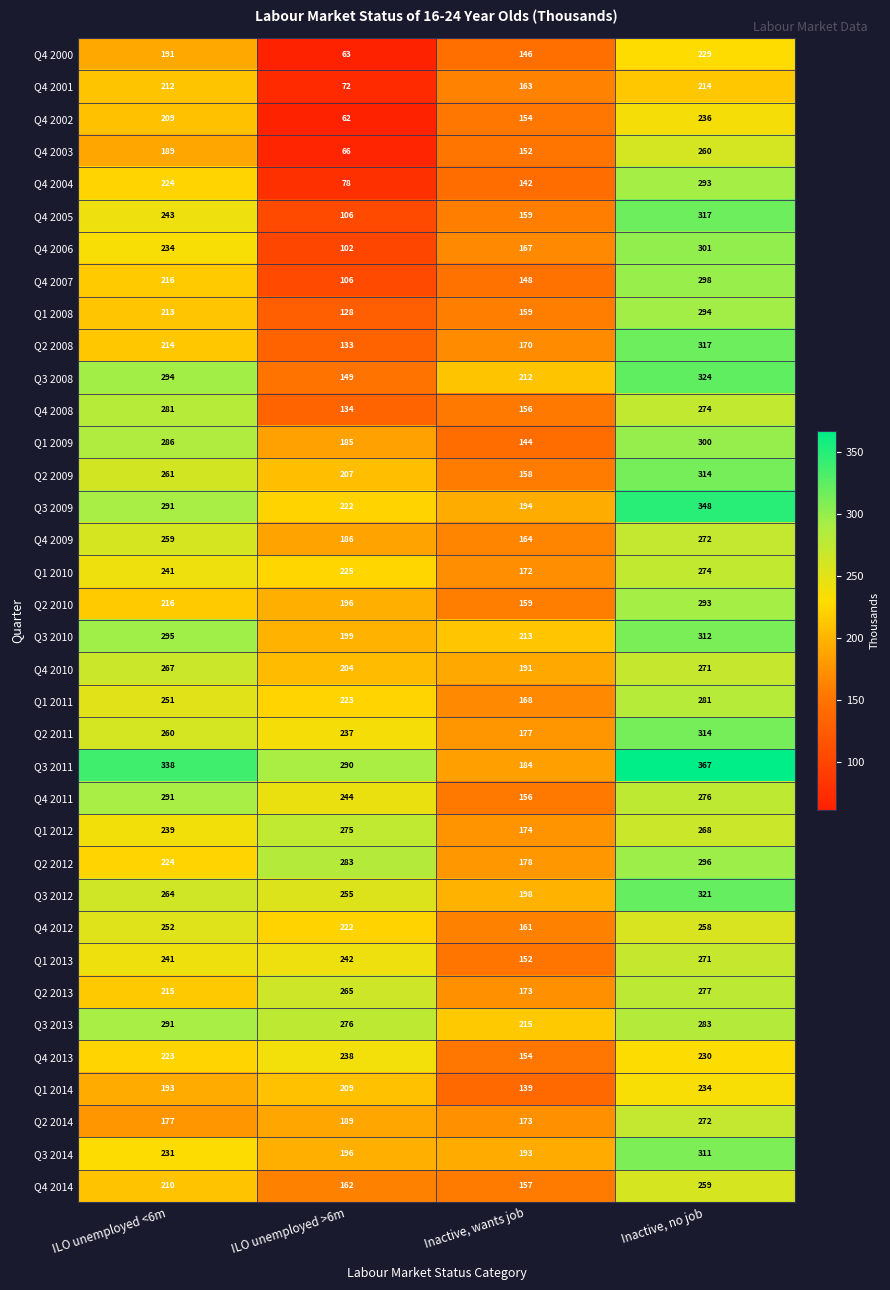

At how many categories does at least one series exceed 77?

4